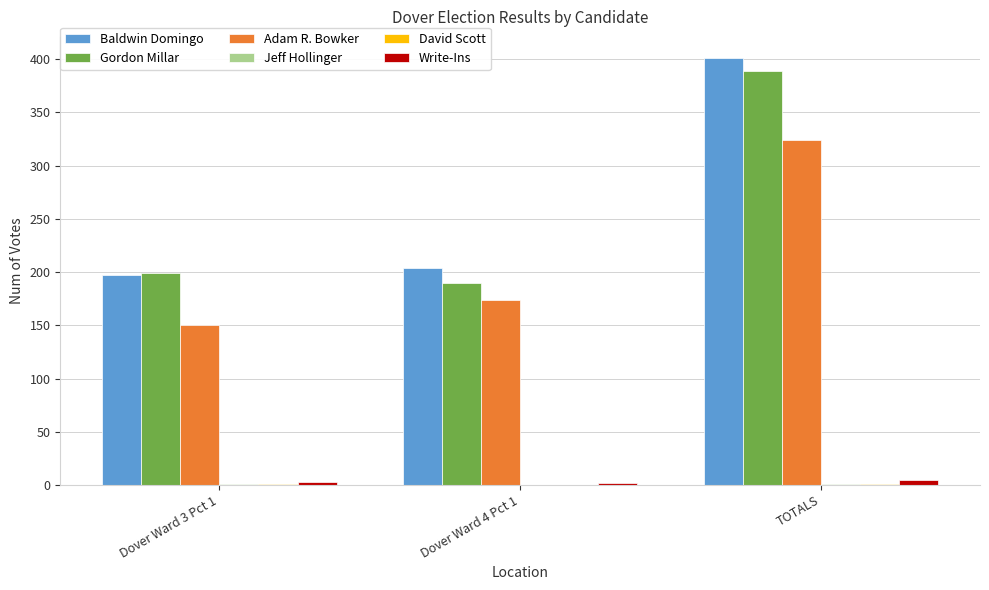

At which category does the chart reach its peak across all series?

TOTALS